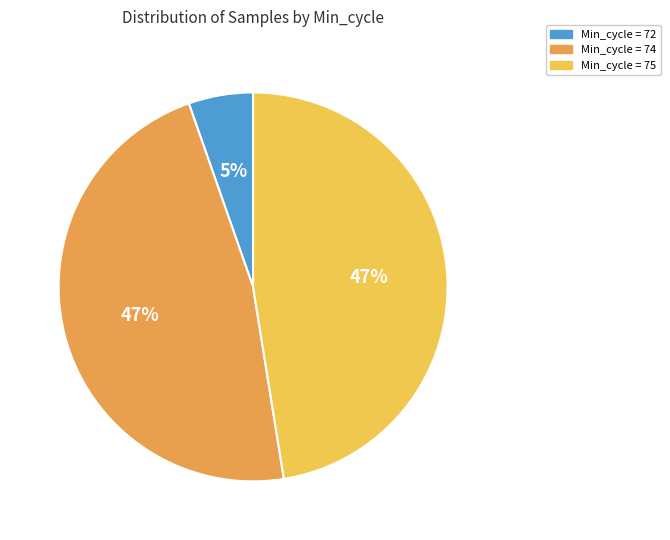

Combined, do Min_cycle = 75 and Min_cycle = 74 account for over 50%?

Yes